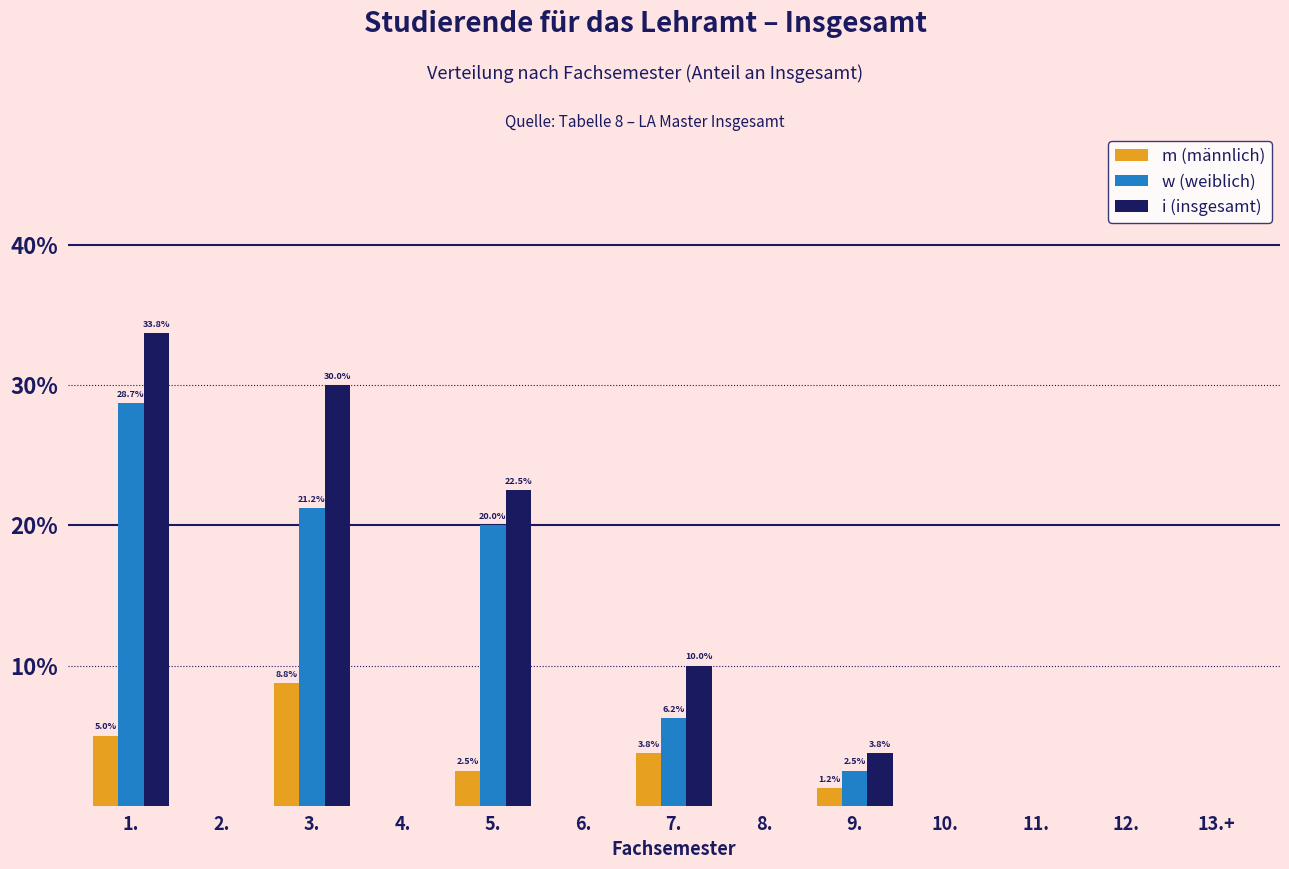

What is the total value across all series at 1.?

67.5